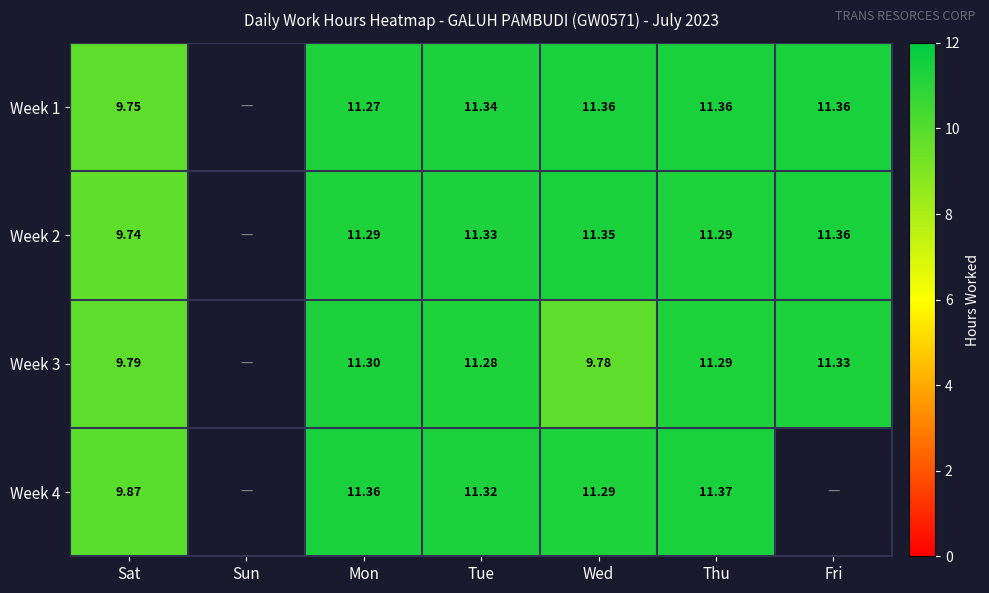

How many data points in Week 4 are less than 11?

1